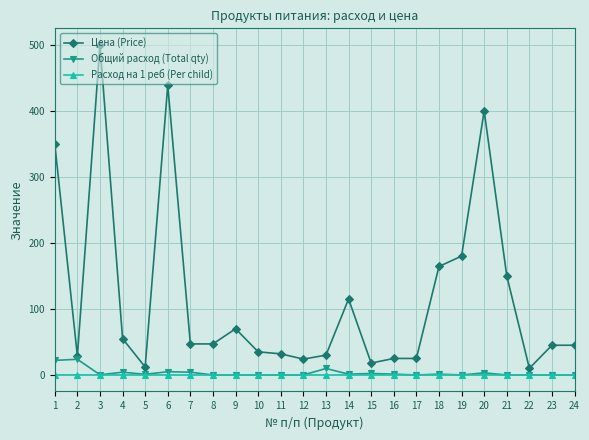

True or false: Цена (Price) has more than 1 interior local peaks.

True